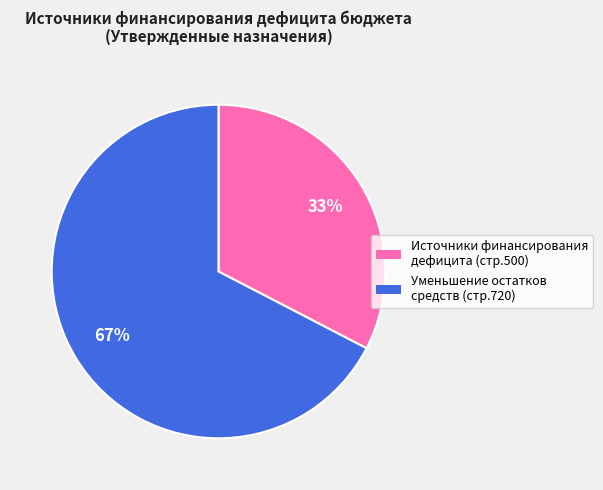

To the nearest percent, what is the average slice percentage?

50%